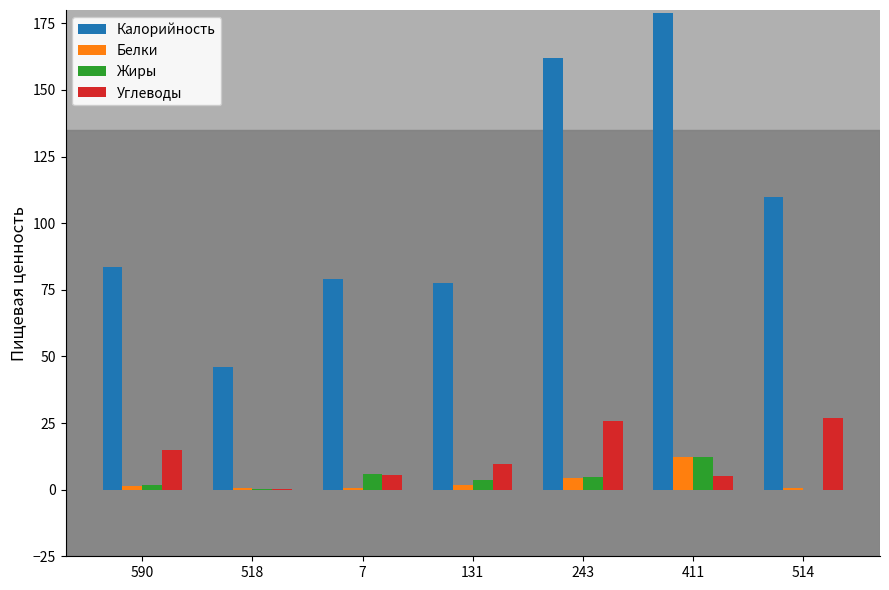

What is the sum of all Углеводы values?

87.9